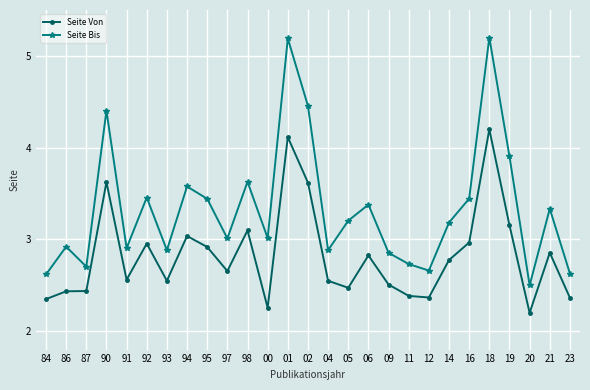

At which label does Seite Bis reach its minimum?

20